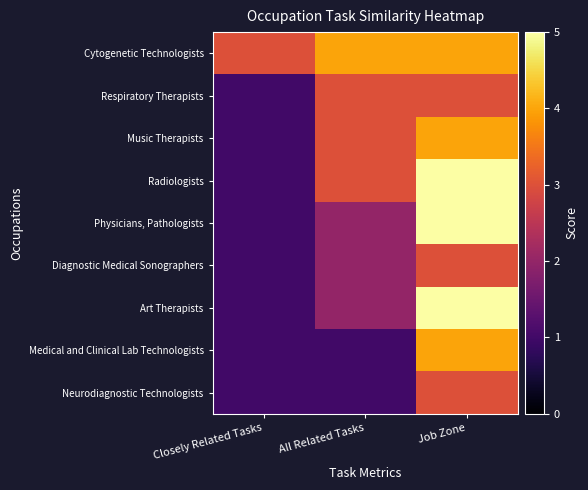

Reading left to right, transcribe all the data shown in this chart.

Cytogenetic Technologists: Closely Related Tasks=3	All Related Tasks=4	Job Zone=4
Respiratory Therapists: Closely Related Tasks=1	All Related Tasks=3	Job Zone=3
Music Therapists: Closely Related Tasks=1	All Related Tasks=3	Job Zone=4
Radiologists: Closely Related Tasks=1	All Related Tasks=3	Job Zone=5
Physicians, Pathologists: Closely Related Tasks=1	All Related Tasks=2	Job Zone=5
Diagnostic Medical Sonographers: Closely Related Tasks=1	All Related Tasks=2	Job Zone=3
Art Therapists: Closely Related Tasks=1	All Related Tasks=2	Job Zone=5
Medical and Clinical Lab Technologists: Closely Related Tasks=1	All Related Tasks=1	Job Zone=4
Neurodiagnostic Technologists: Closely Related Tasks=1	All Related Tasks=1	Job Zone=3